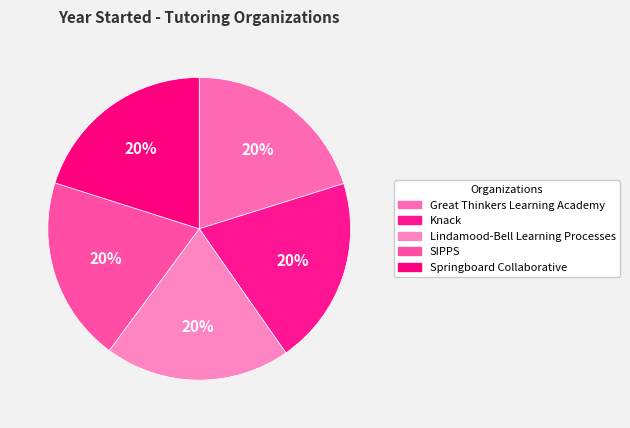

Approximately how many times larger is the value at Lindamood-Bell Learning Processes compared to Springboard Collaborative?

1.0